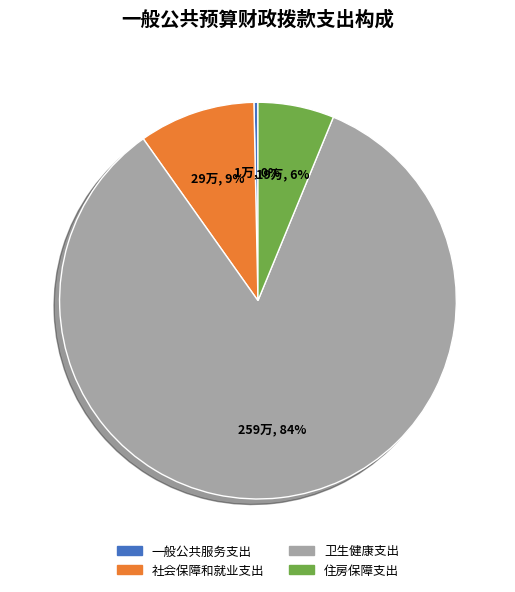

Count the number of slices in the pie.

4